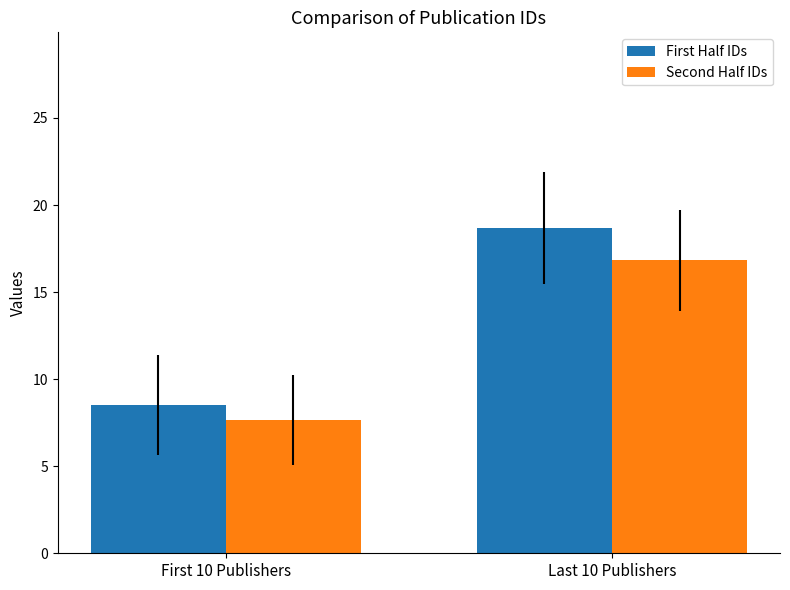

What is the value of the First Half IDs bar at the 2nd from the left?

18.7